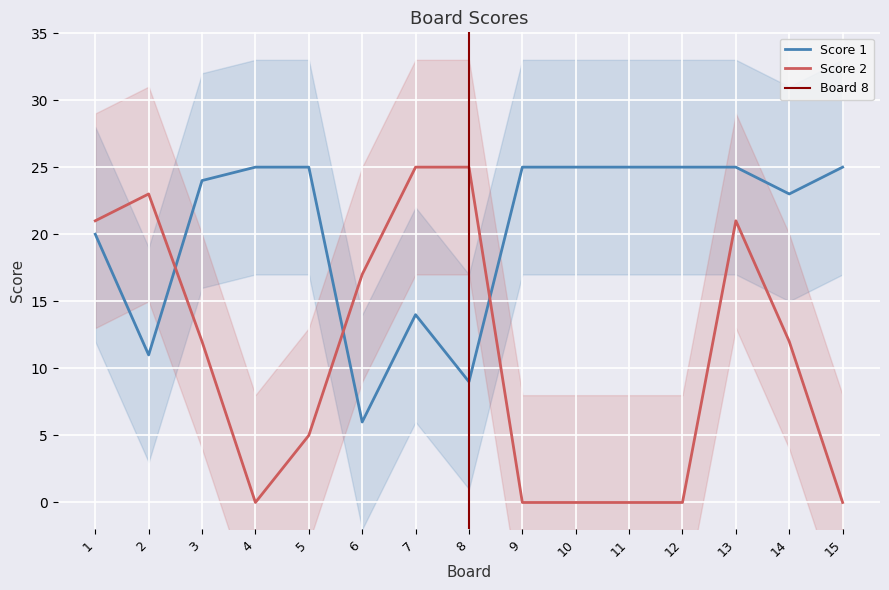

What is the value of the Score 1 point at the 12th from the left?

25